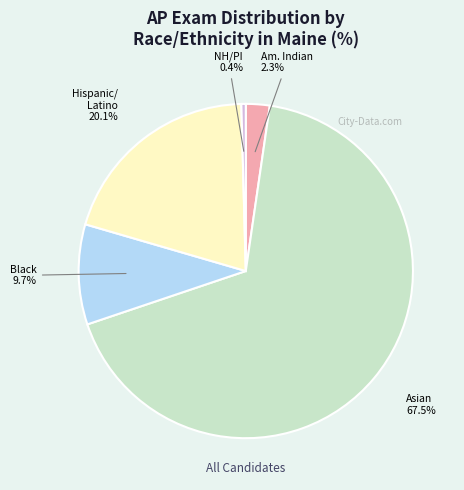

To the nearest percent, what is the average slice percentage?

20%